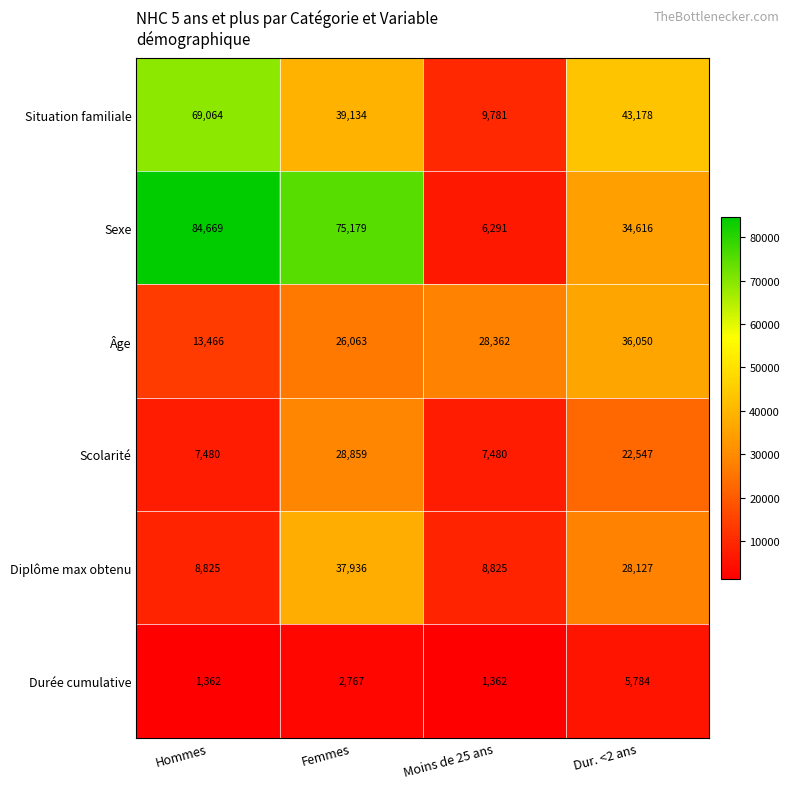

Rank the series at Dur. <2 ans from lowest to highest value.

Durée cumulative, Scolarité, Diplôme max obtenu, Sexe, Âge, Situation familiale